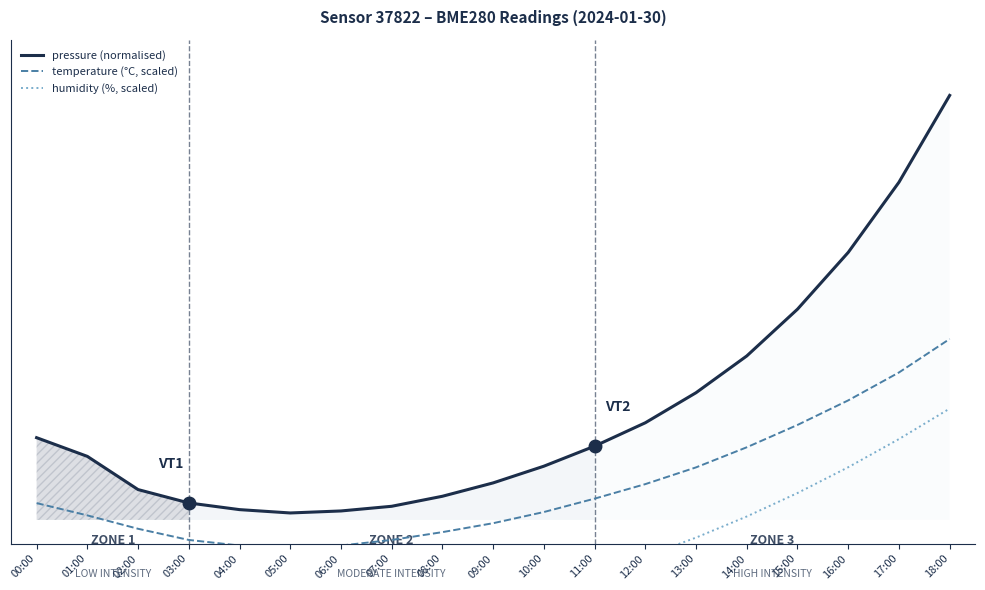

Rank the series at 17:00 from lowest to highest value.

humidity (%, scaled), temperature (°C, scaled), pressure (normalised)